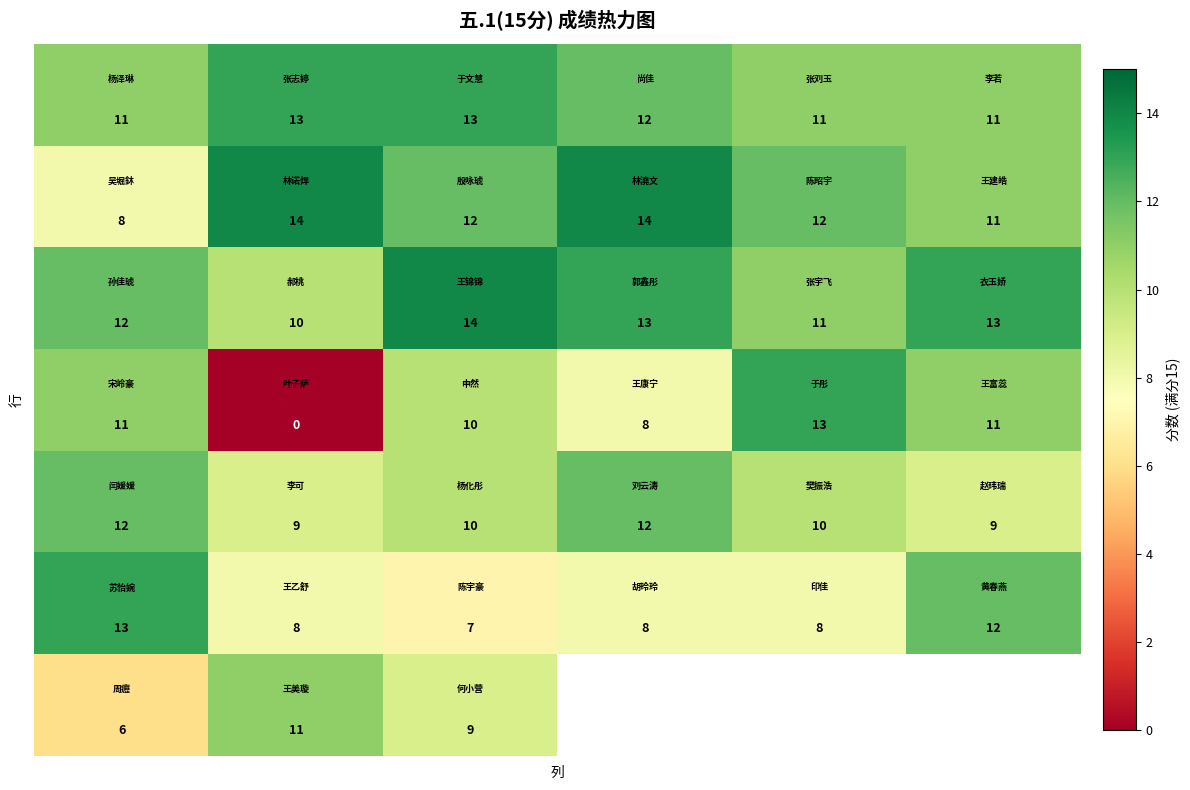

At how many categories does at least one series exceed 1?

6